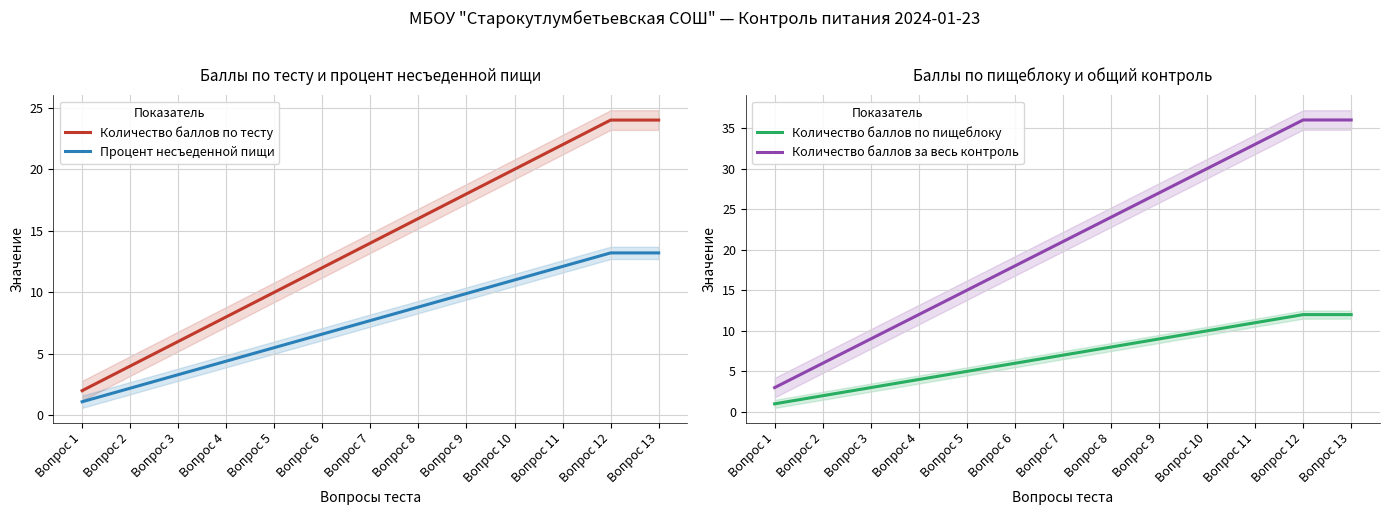

What is the minimum value shown in the chart?

1.0